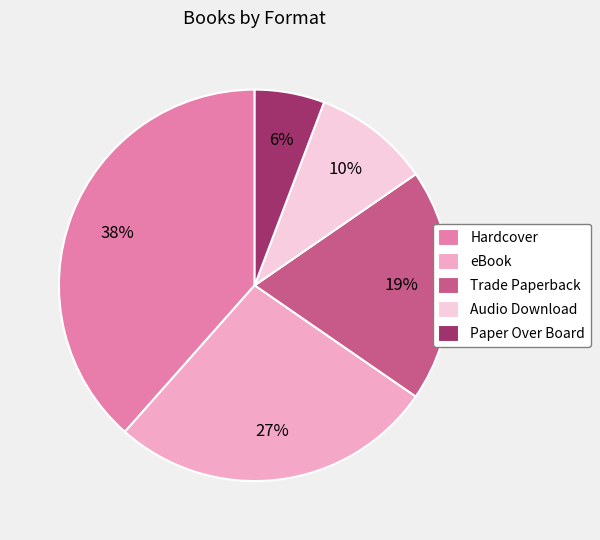

The Paper Over Board slice represents 1% of the pie. True or false?

False